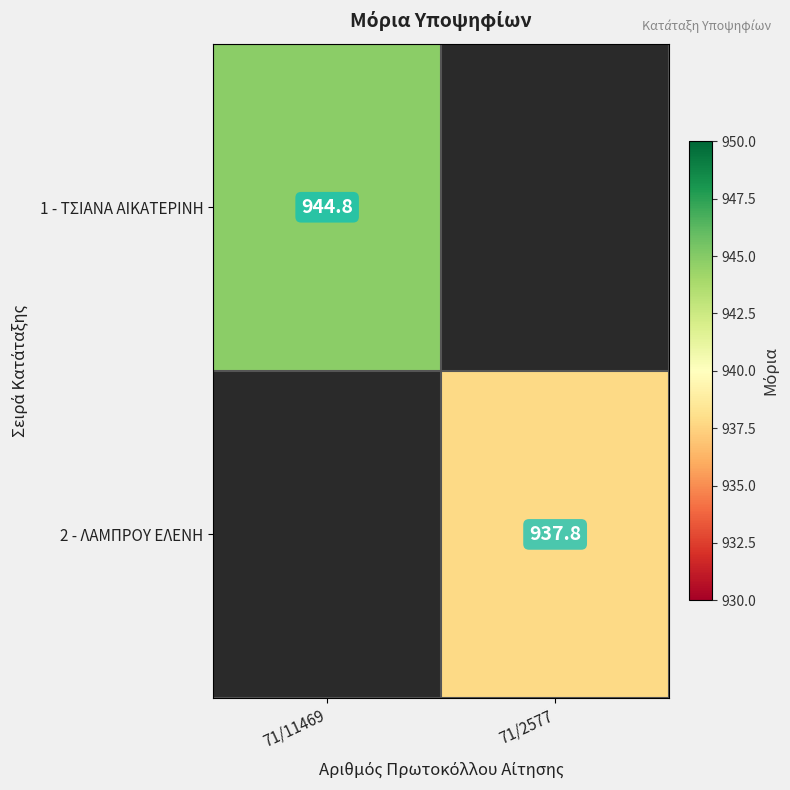

The value of 2 - ΛΑΜΠΡΟΥ ΕΛΕΝΗ at 71/2577 is 324.8. True or false?

False